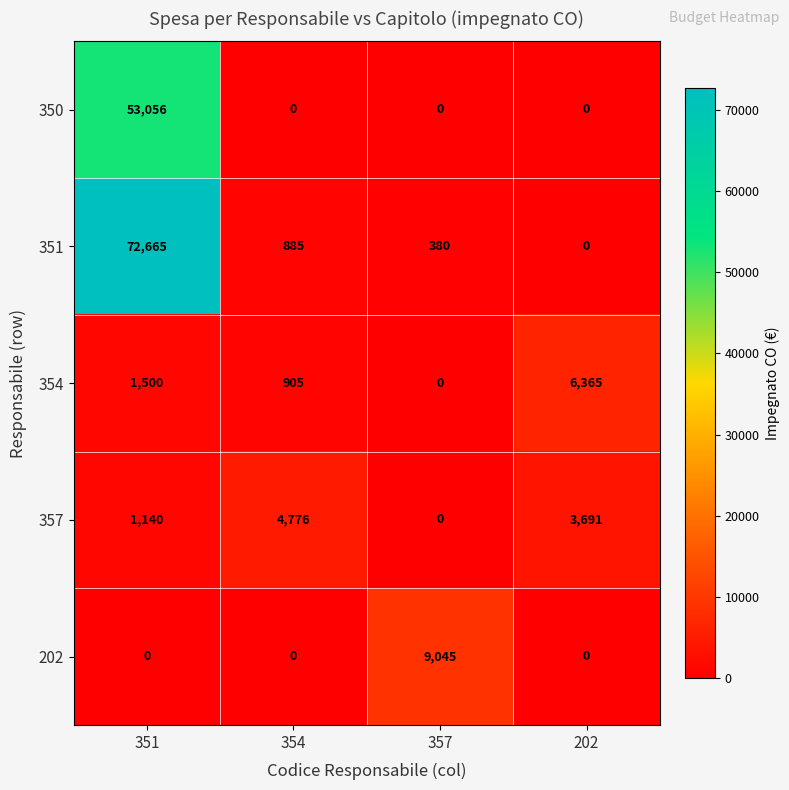

The 350 series shows 17800 at 354. True or false?

False